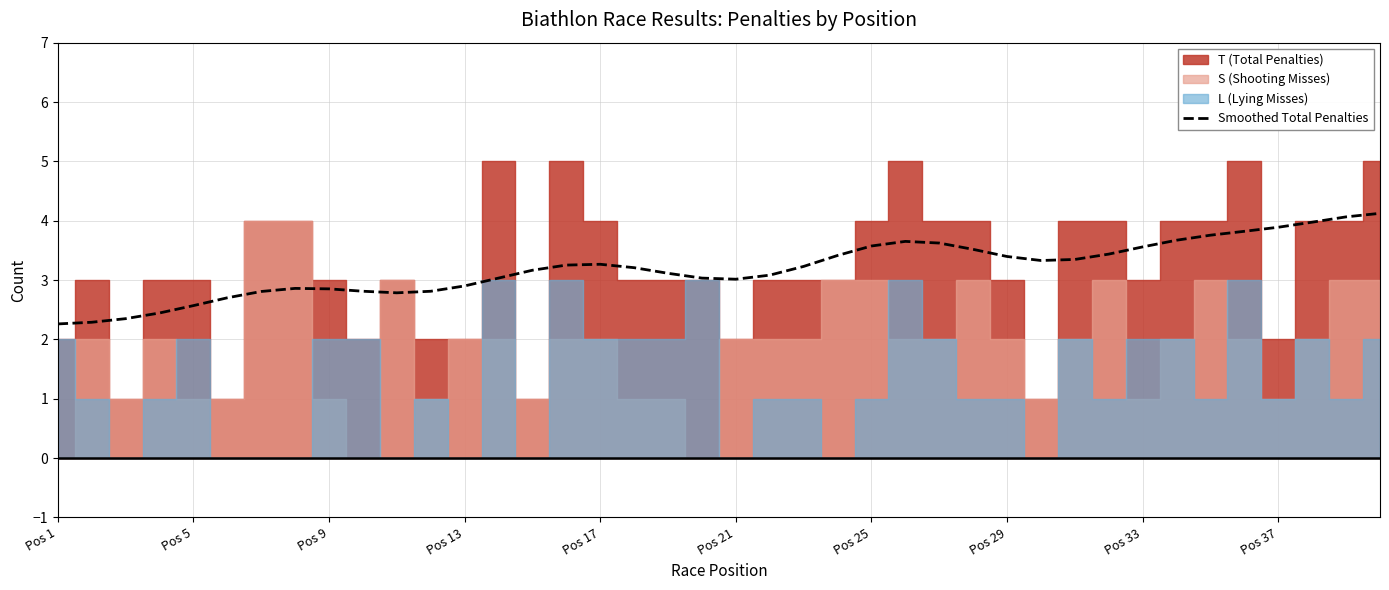

Reading right to left, what are all the values shown in this chart?

4.1	4.1	4.0	3.9	3.8	3.8	3.7	3.6	3.4	3.3	3.3	3.4	3.5	3.6	3.7	3.6	3.4	3.2	3.1	3.0	3.0	3.1	3.2	3.3	3.3	3.2	3.0	2.9	2.8	2.8	2.8	2.9	2.9	2.8	2.7	2.6	2.4	2.3	2.3	2.3